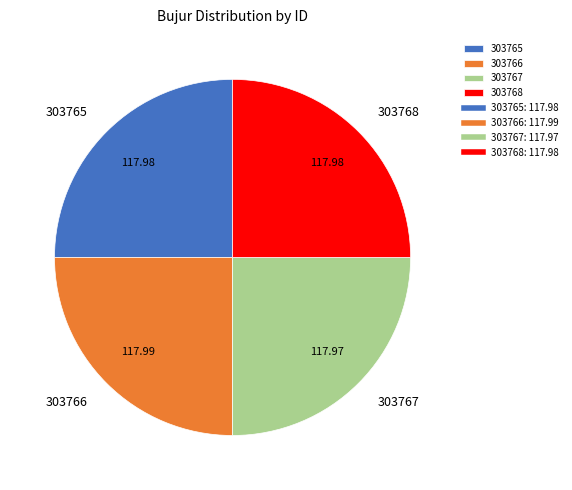

Is there any slice that represents more than half of the pie?

No